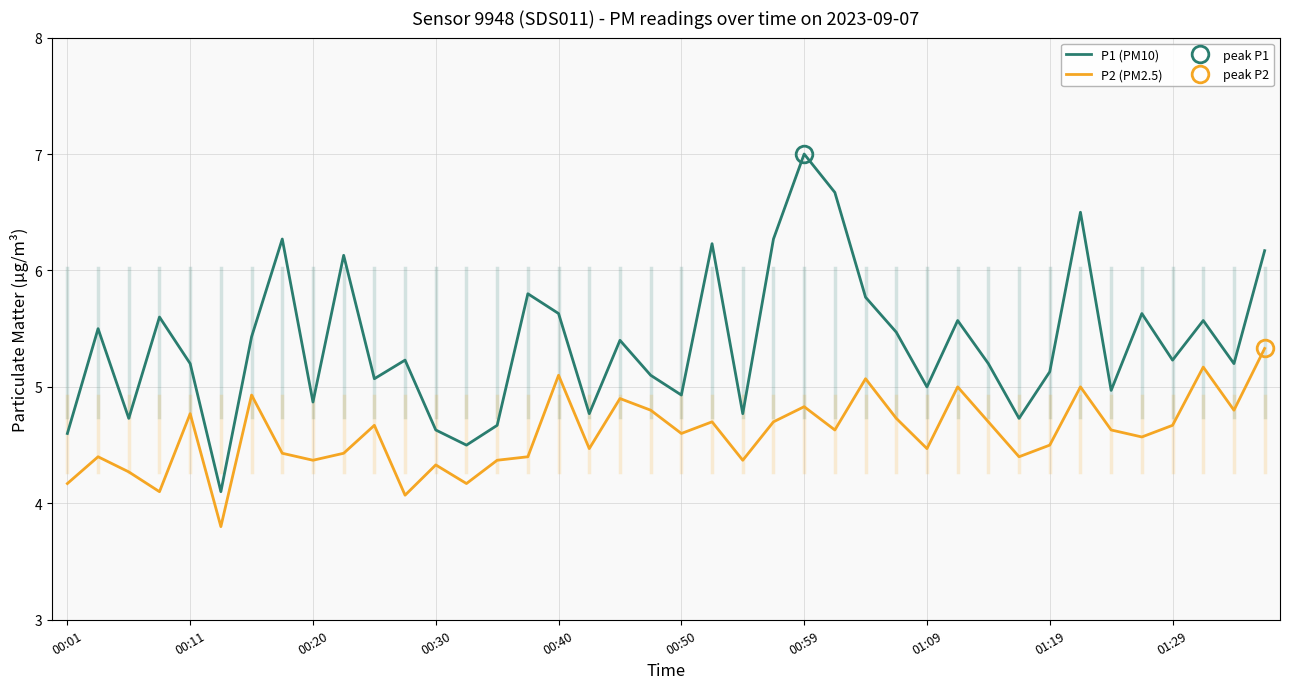

How many interior local valleys does the P2 (PM2.5) series have?

13